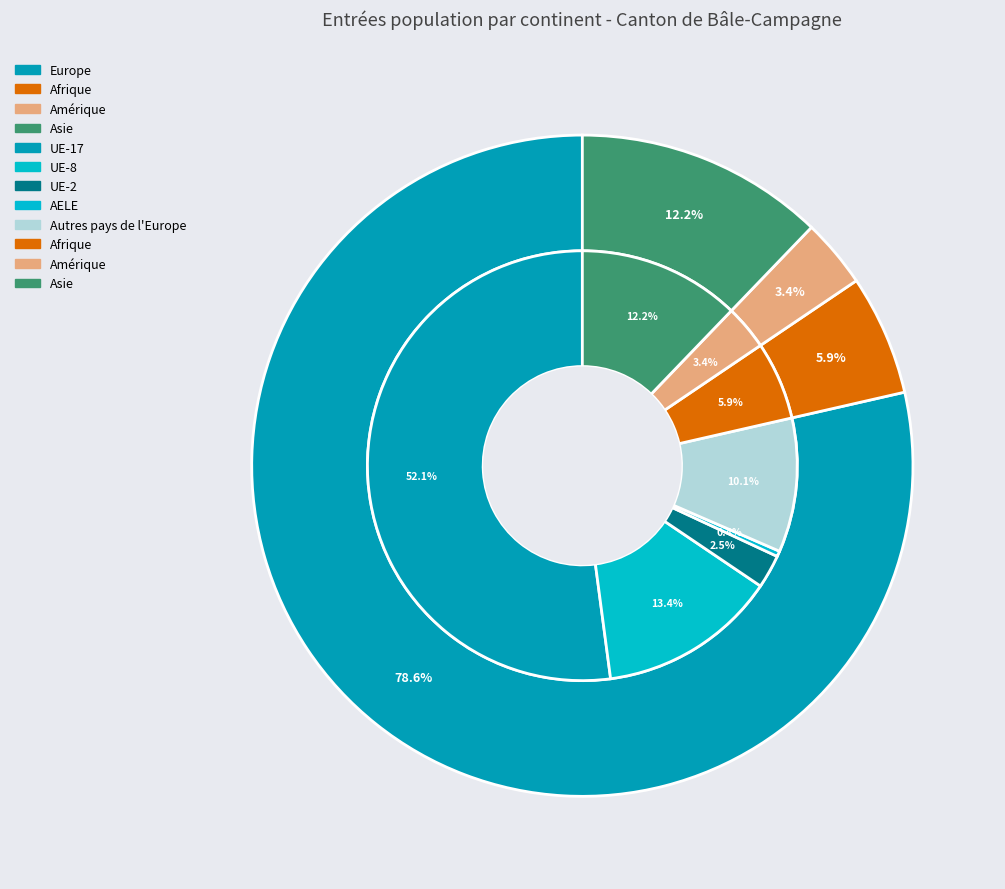

Is it true that Afrique is 17% of the pie?

False